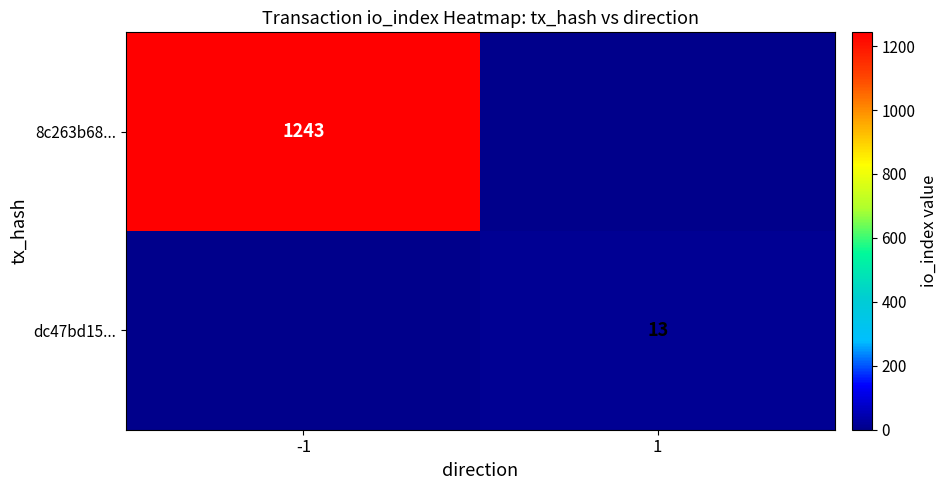

The value of dc47bd15... at 1 is 7. True or false?

False